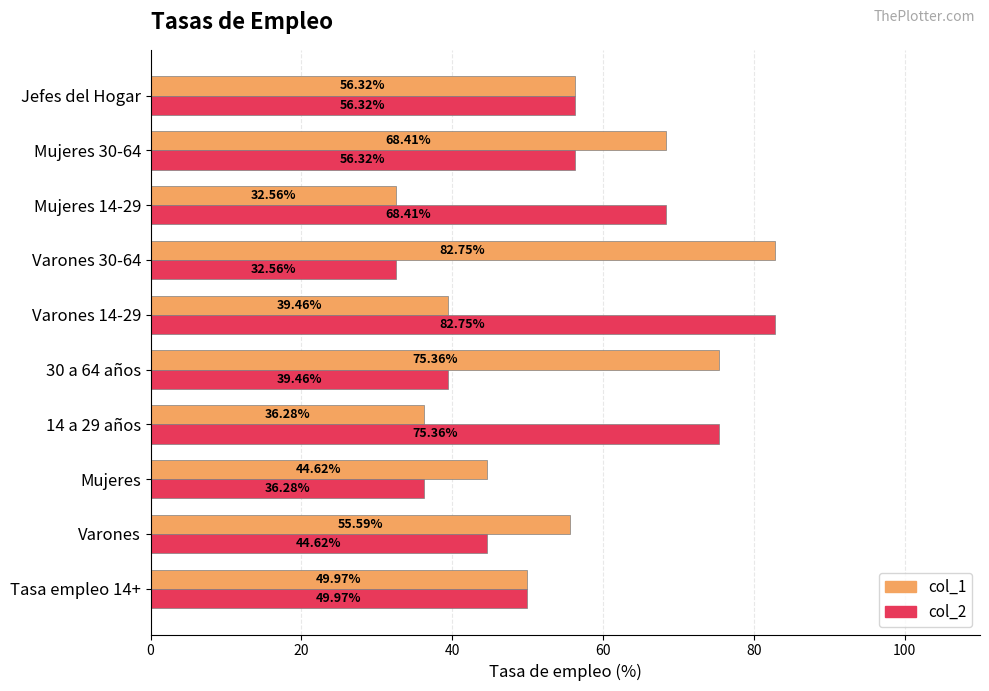

What is the average value of the col_2 series?

54.2